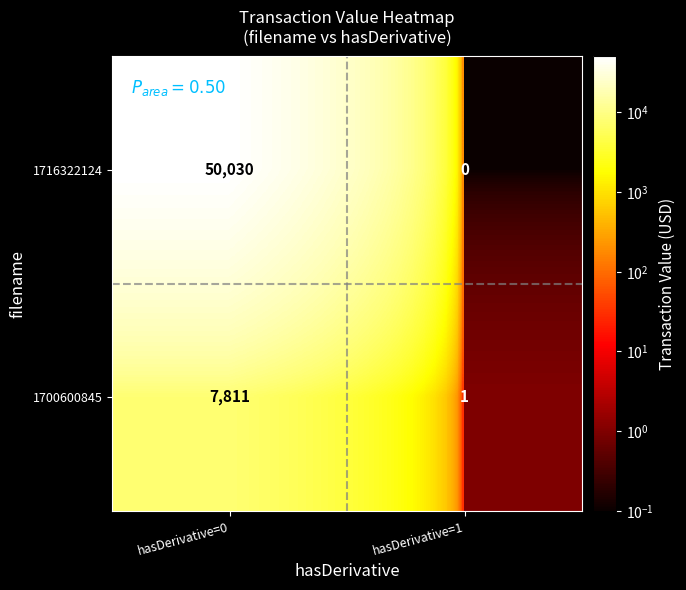

Which series changed the most between hasDerivative=0 and hasDerivative=1?

1716322124